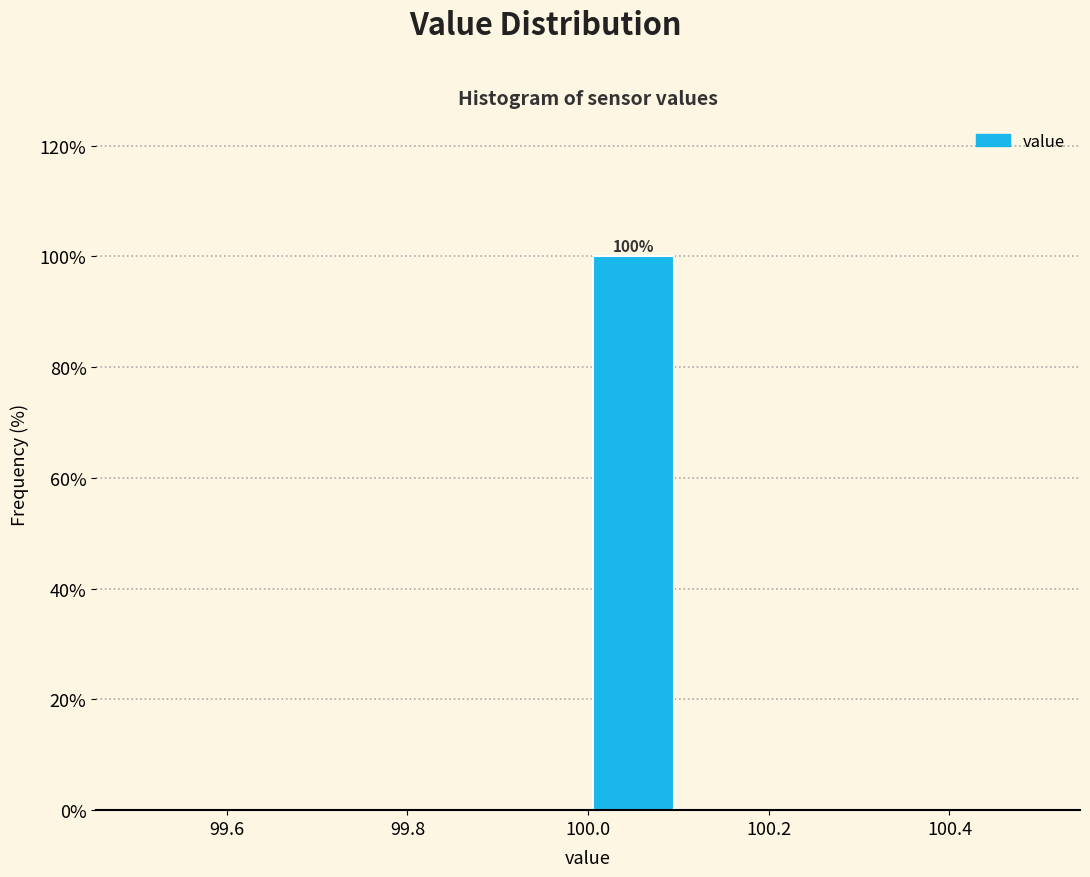

Over which range of the x-axis is the bar tallest?

100.0 to 100.1